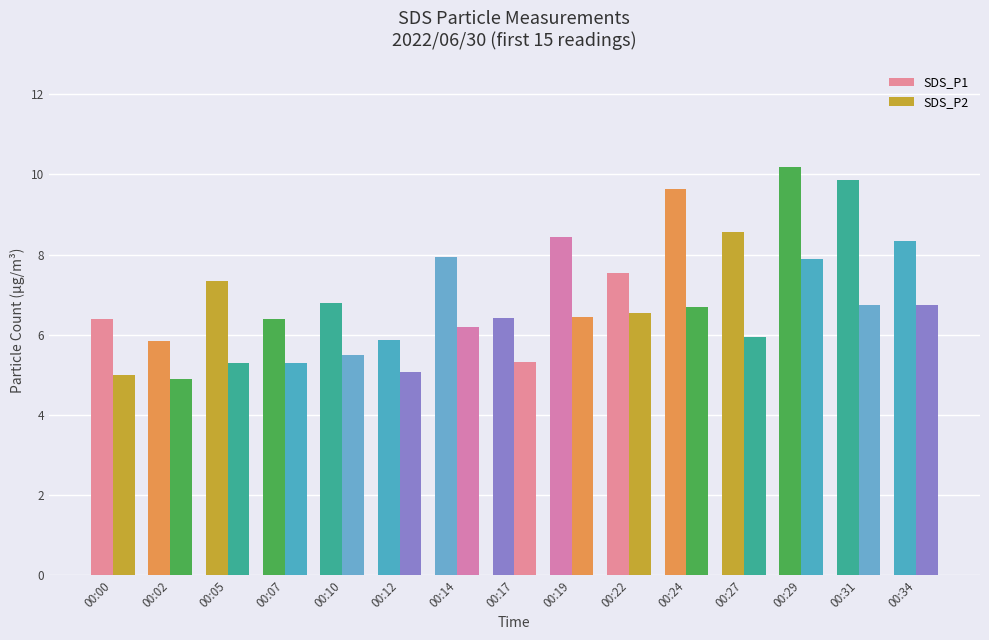

Does the chart contain any negative values?

No